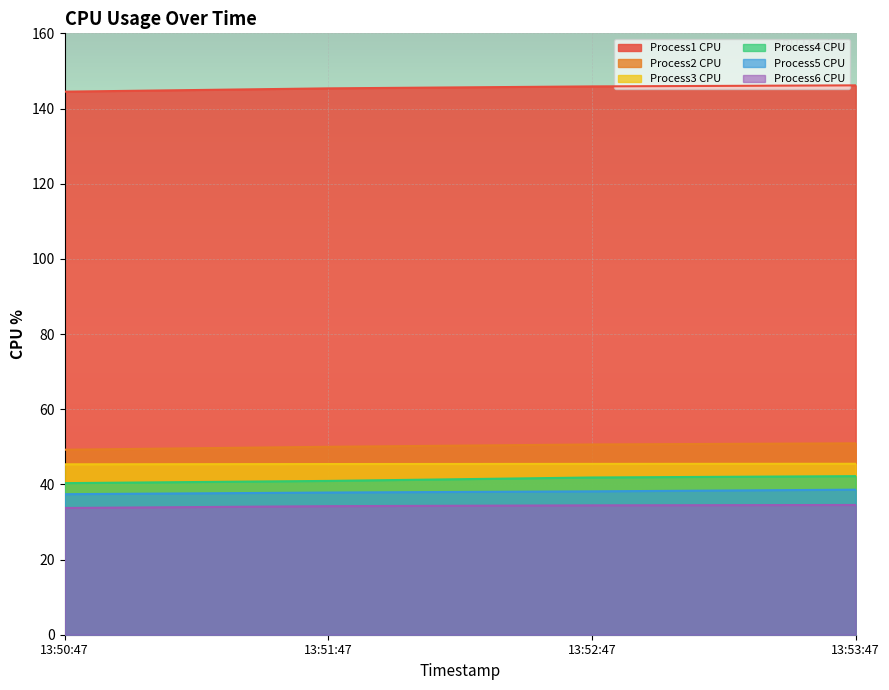

Is the value of Process6 CPU at 13:52:47 greater than the value of Process2 CPU at 13:53:47?

No